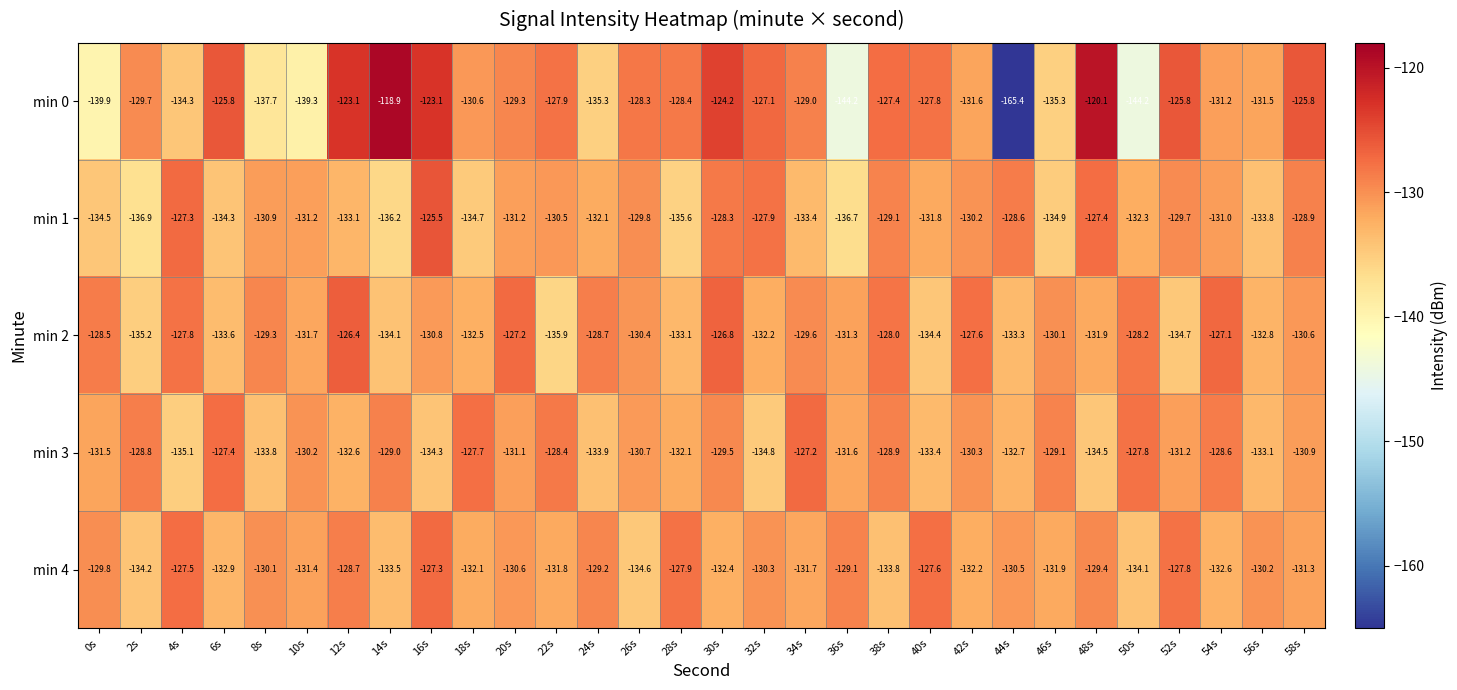

True or false: min 4 has a value of -131.4 at 10s.

True